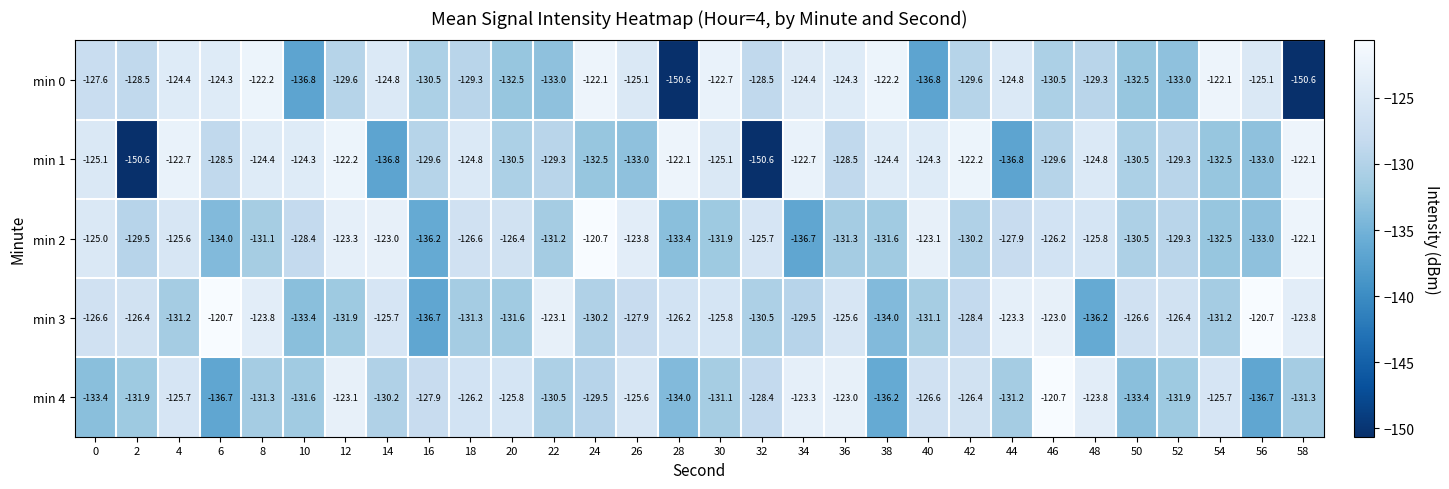

At 12, list the series in order from smallest to largest.

min 3, min 0, min 2, min 4, min 1